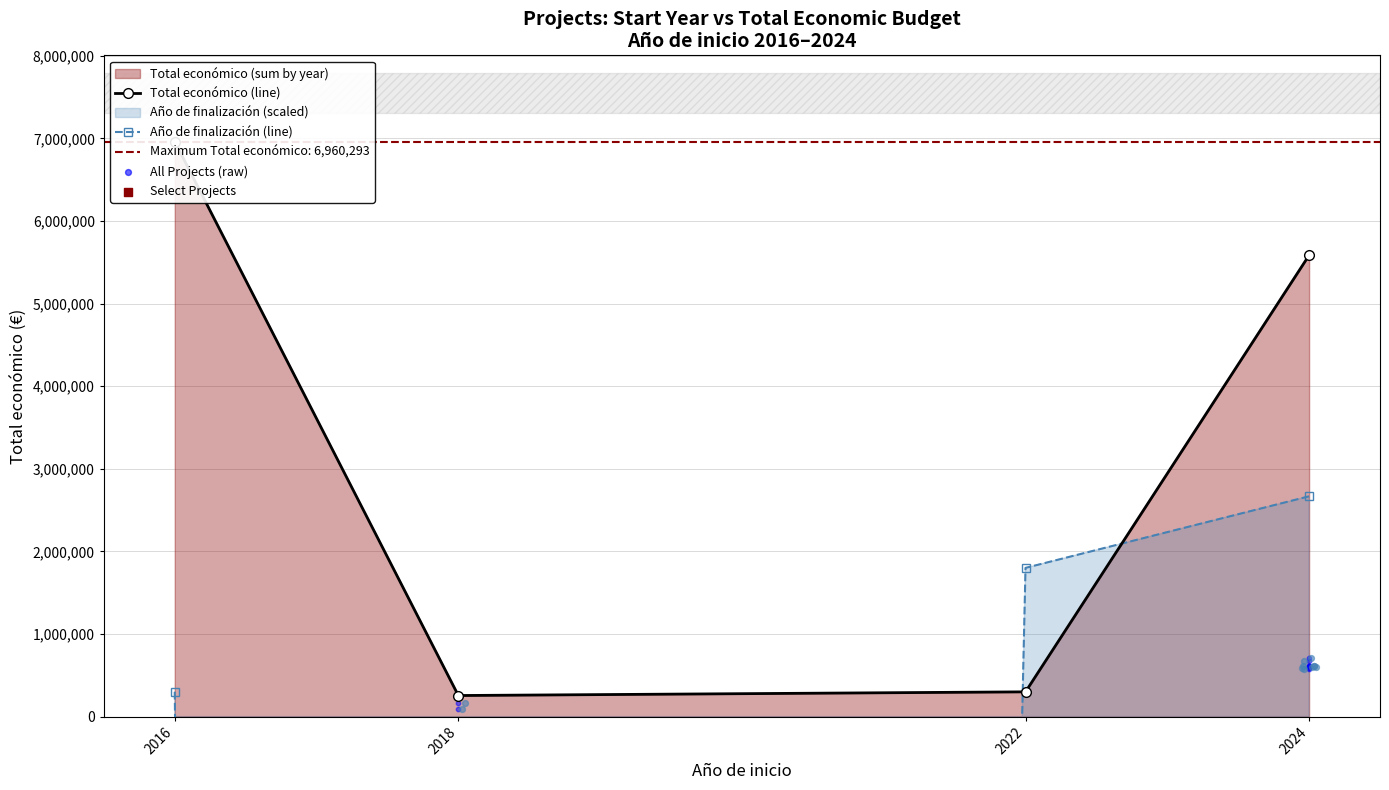

Which series has the largest total across all categories?

Total económico (line)